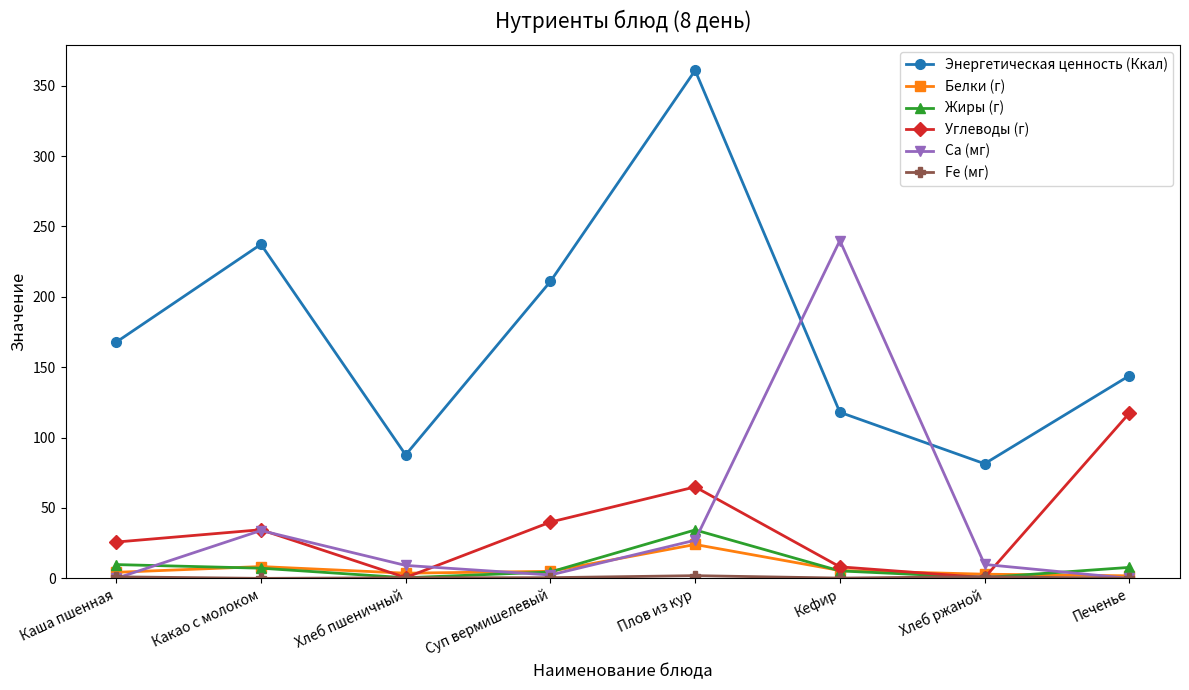

What is the label of the 4th point from the right?

Плов из кур